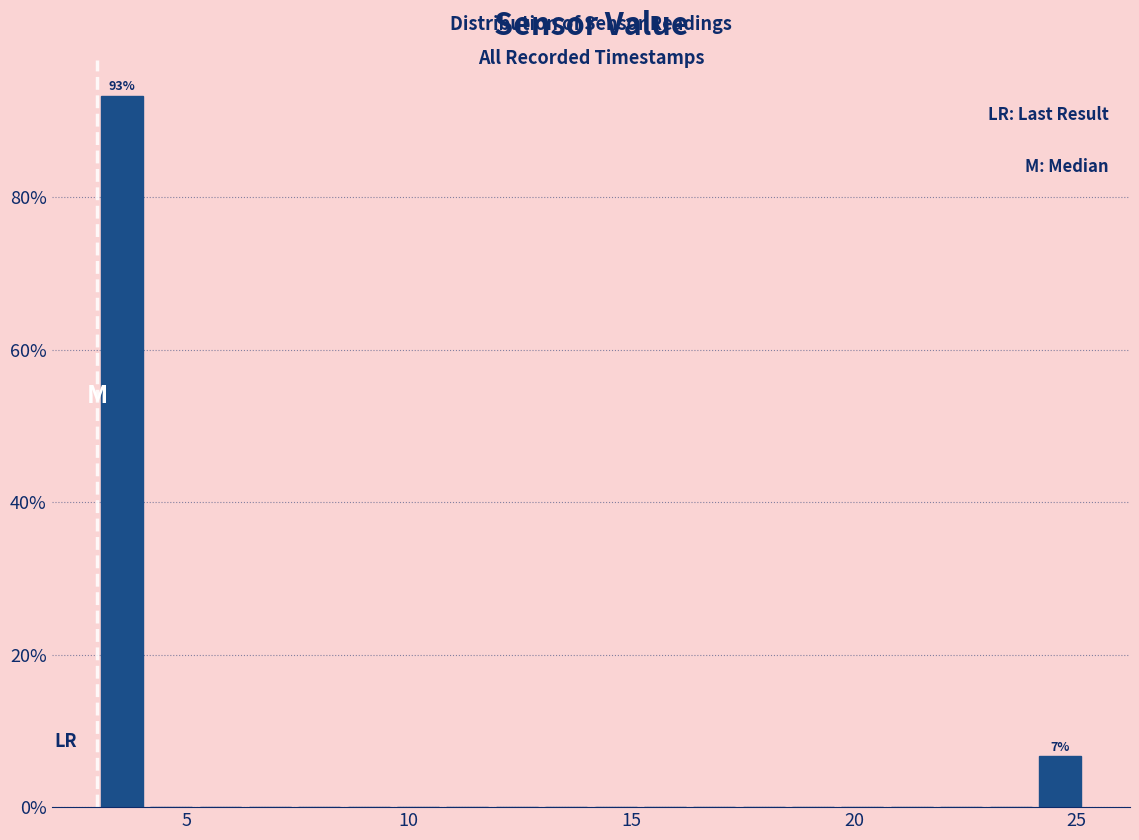

Around what value on the x-axis is the tallest bar? Give the approximate position of its centre, as read against the axis.

3.5